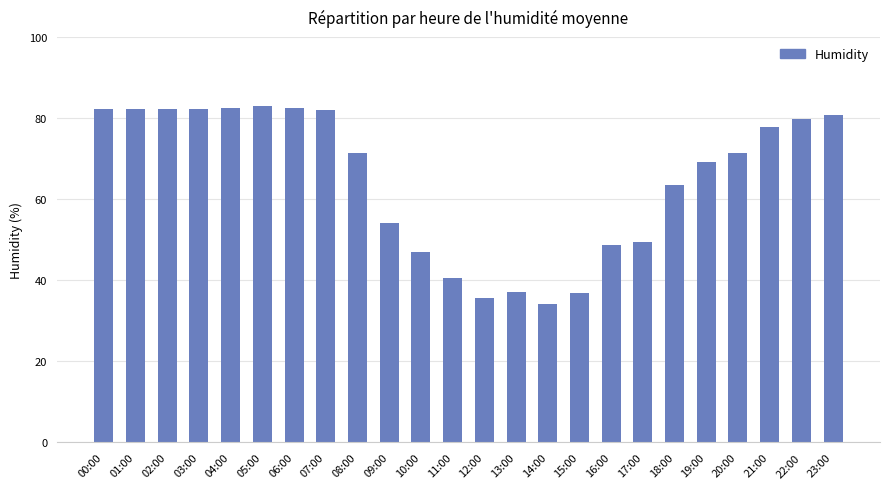

What is the value of the 8th bar from the left?

81.9